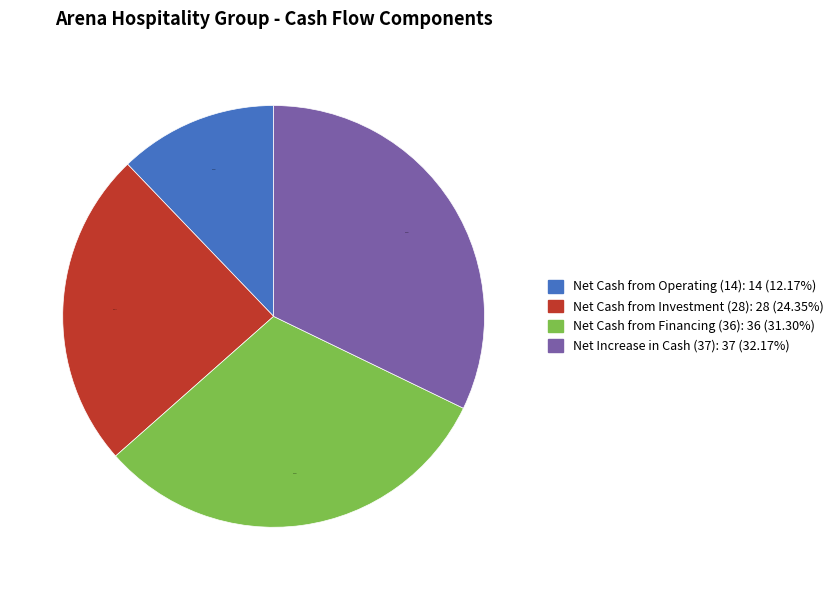

Is there any slice that represents more than half of the pie?

No